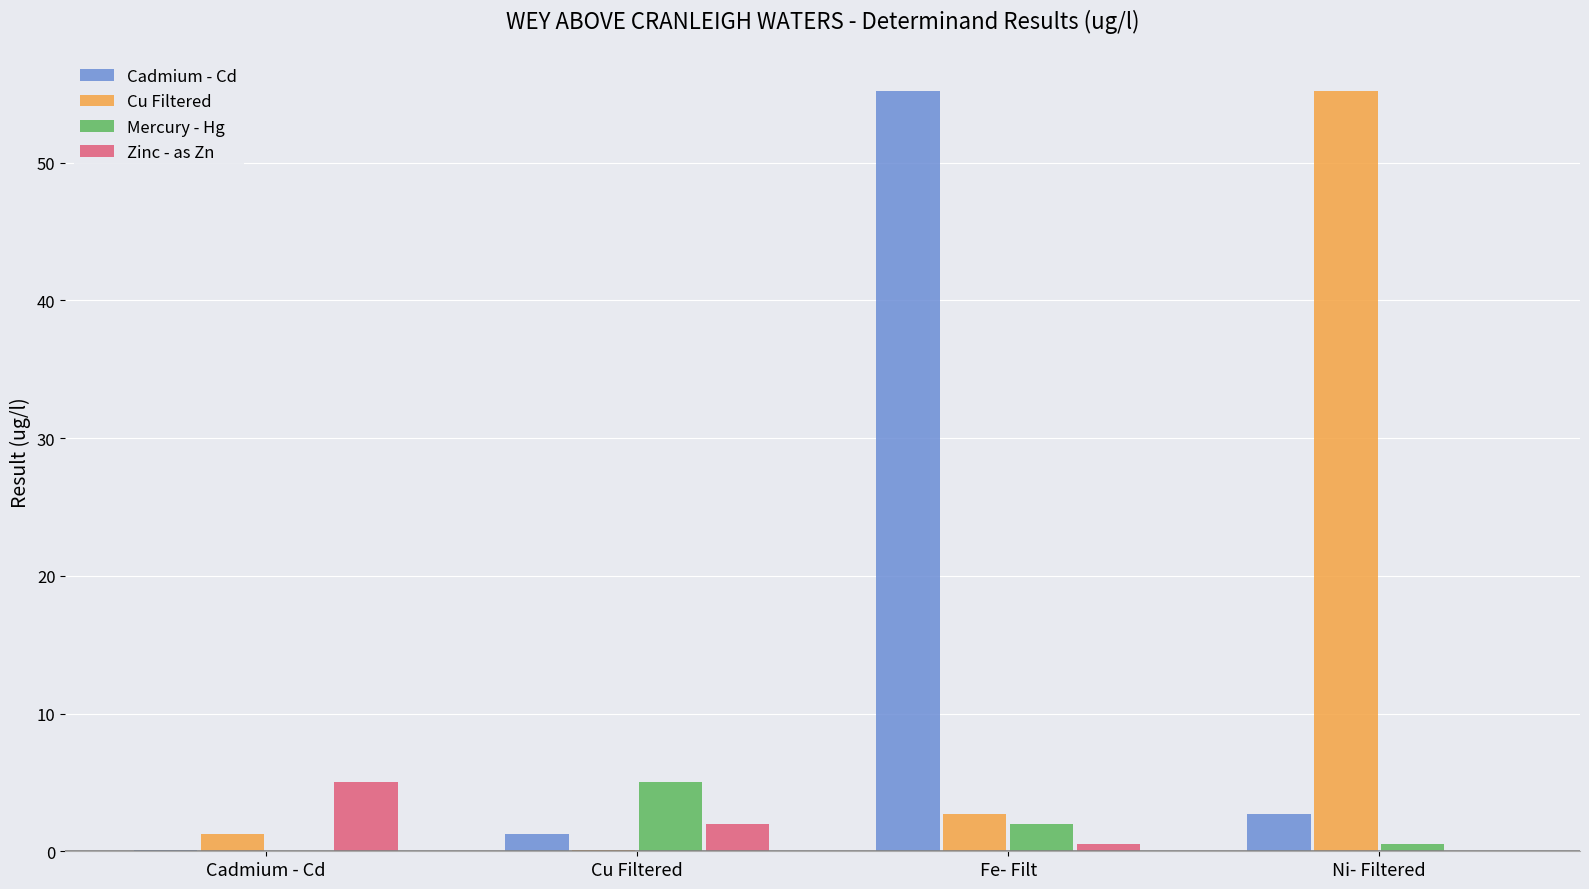

What are all the series names shown in the legend?

Cadmium - Cd, Cu Filtered, Mercury - Hg, Zinc - as Zn